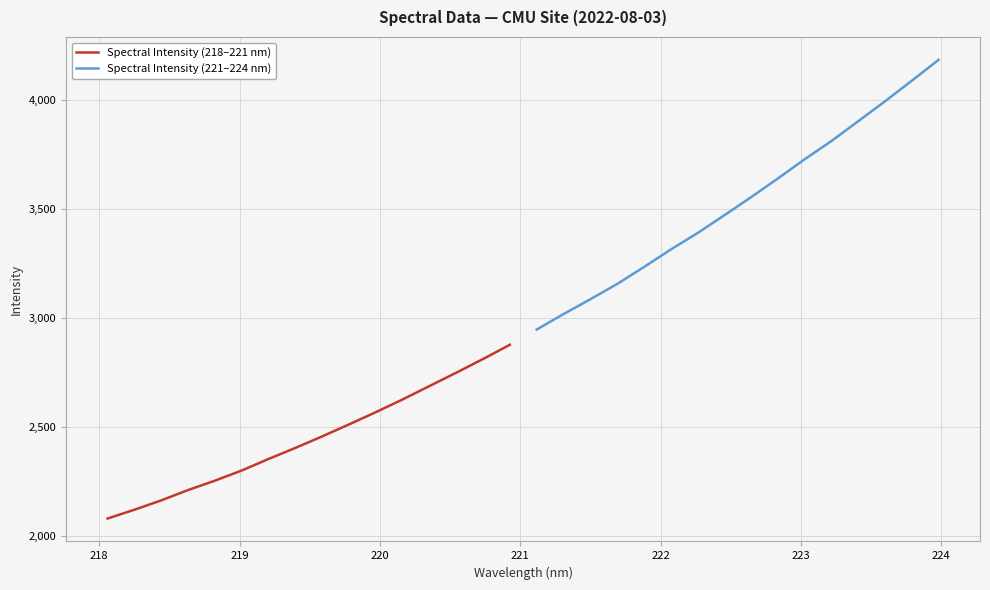

What is the lowest value of the Spectral Intensity (218–221 nm) series?

2080.0